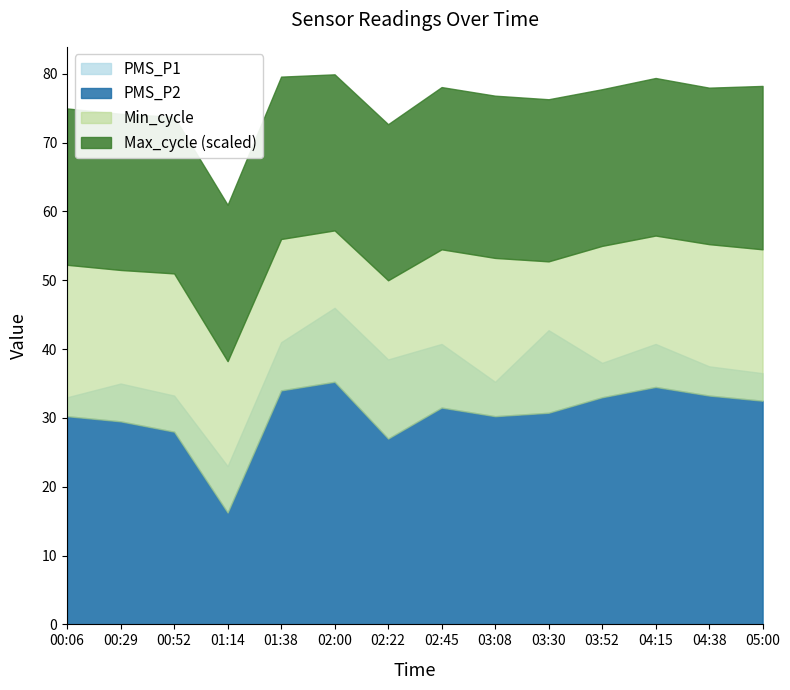

Which series has the widest spread of values?

PMS_P1